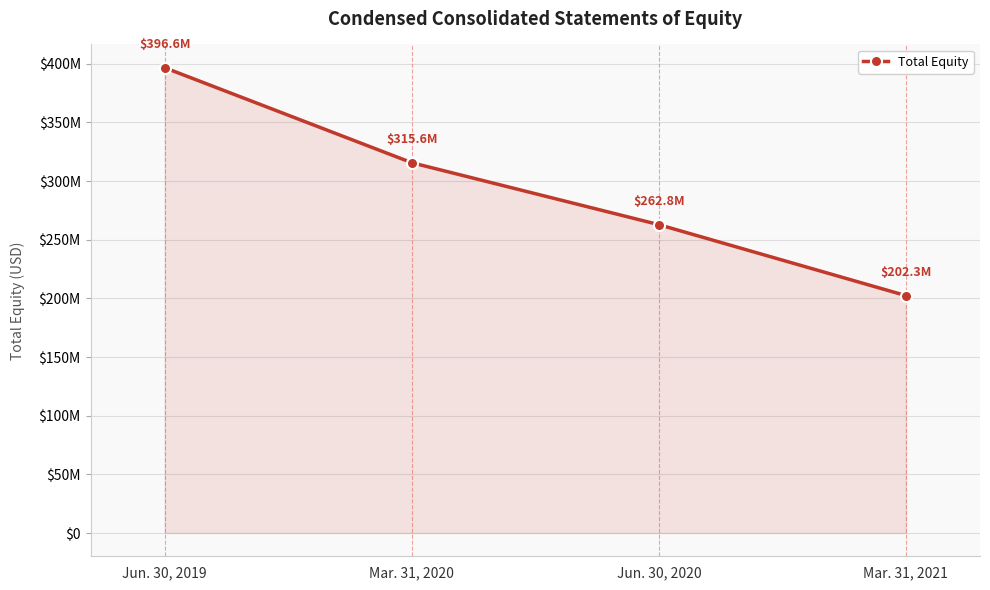

Is this an area chart (filled region under the line)?

Yes